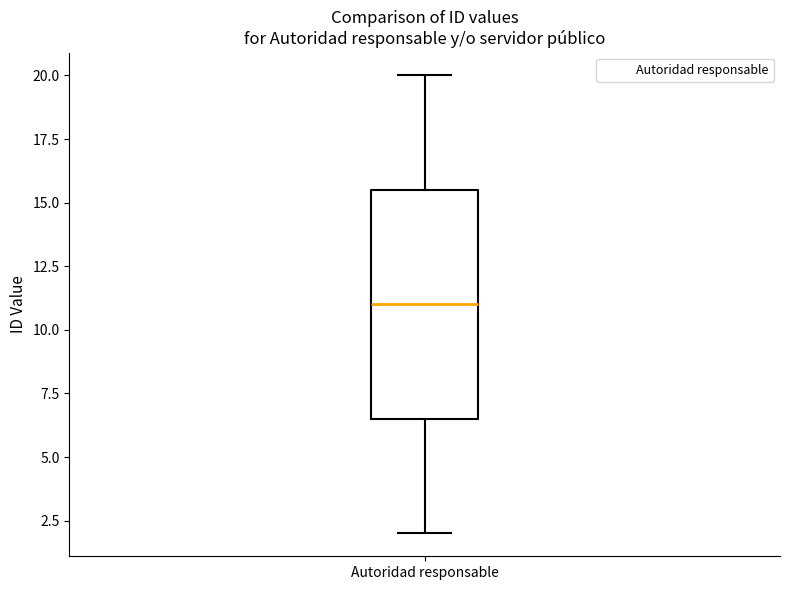

Where does the lower whisker of the box for Autoridad responsable end on the y-axis? The values are not printed on the chart, so give them approximately, as read against the axis.

2.0